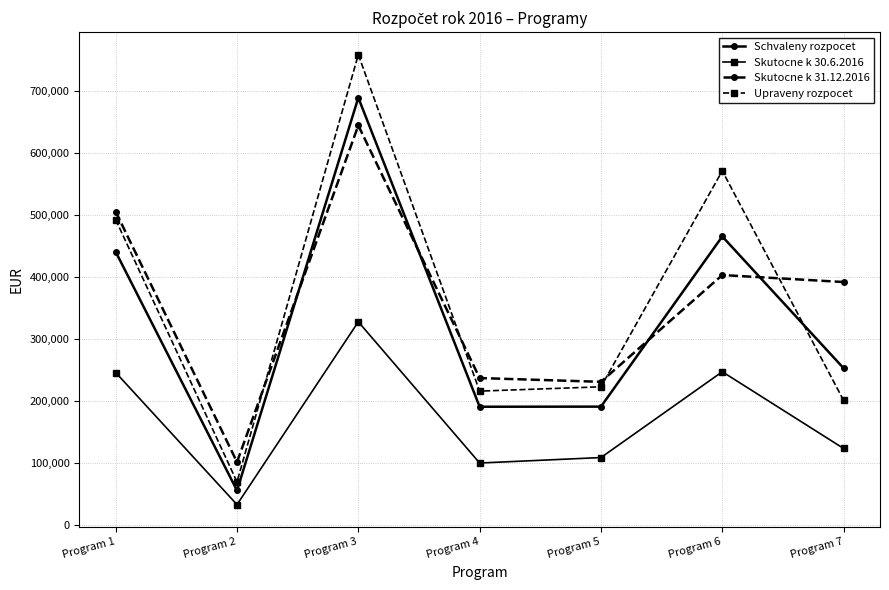

After their last crossing, which series has the higher values: Upraveny rozpocet or Schvaleny rozpocet?

Schvaleny rozpocet